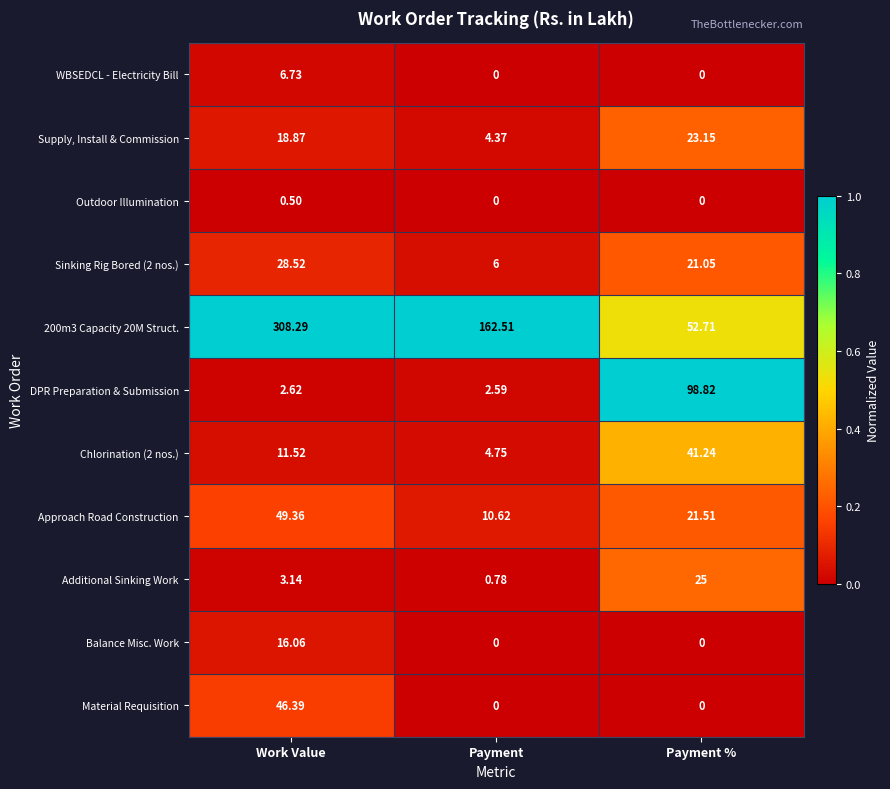

Where is 200m3 Capacity 20M Struct. nearest to the value 180?

Payment